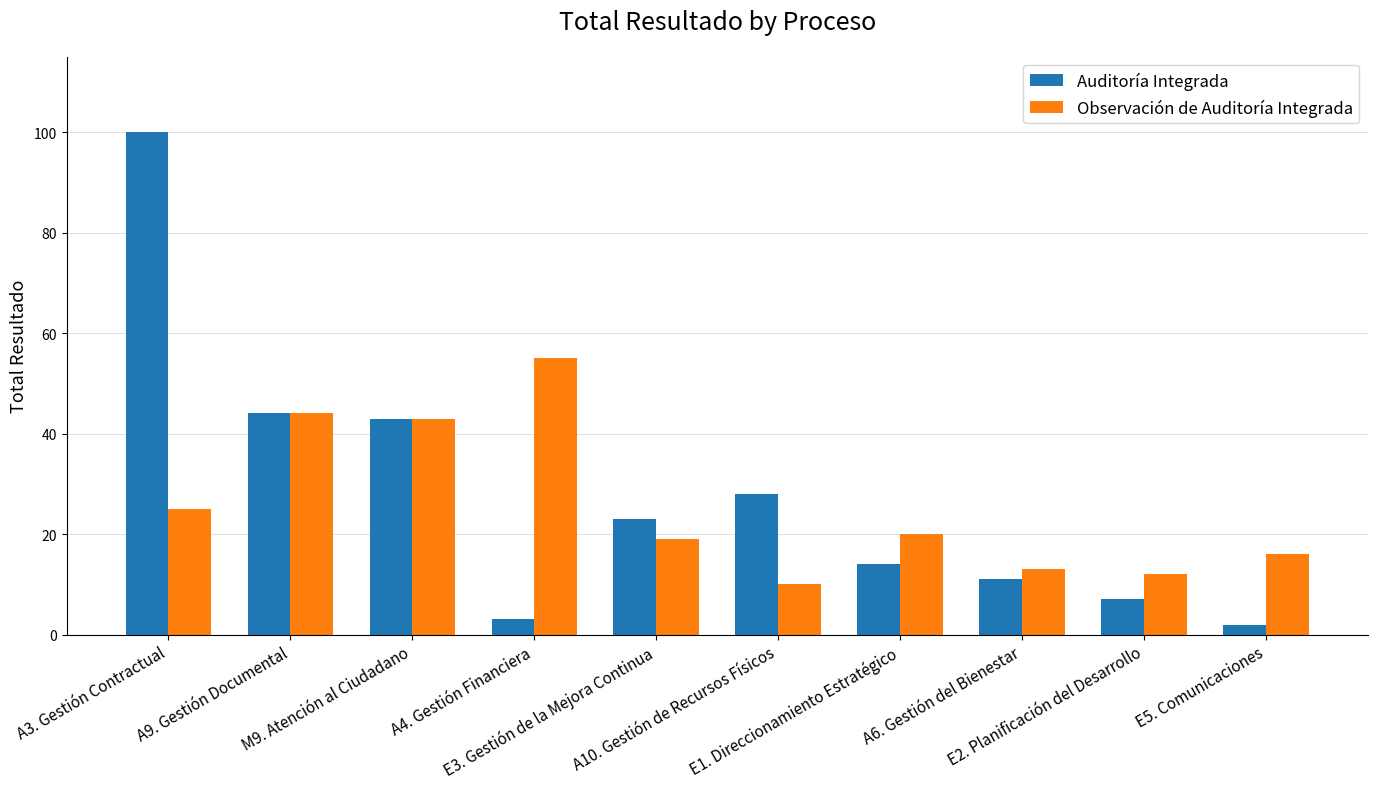

How many groups of bars are there?

10